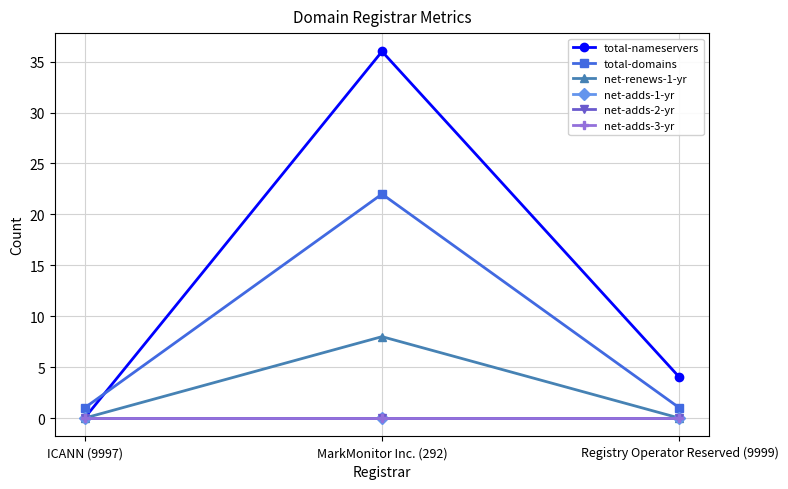

What is the label of the 1st point from the right?

Registry Operator Reserved (9999)